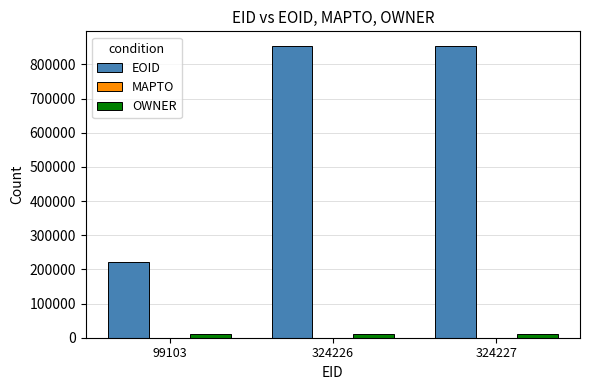

Between 99103 and 324227, which series saw the biggest shift?

EOID